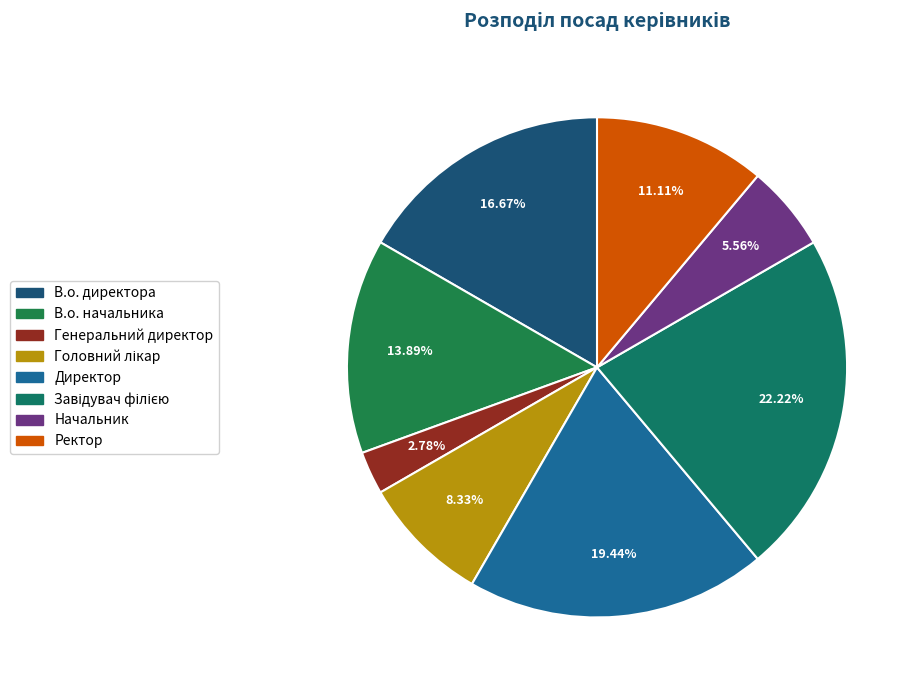

To the nearest percent, what percentage of the pie is В.о. директора?

17%